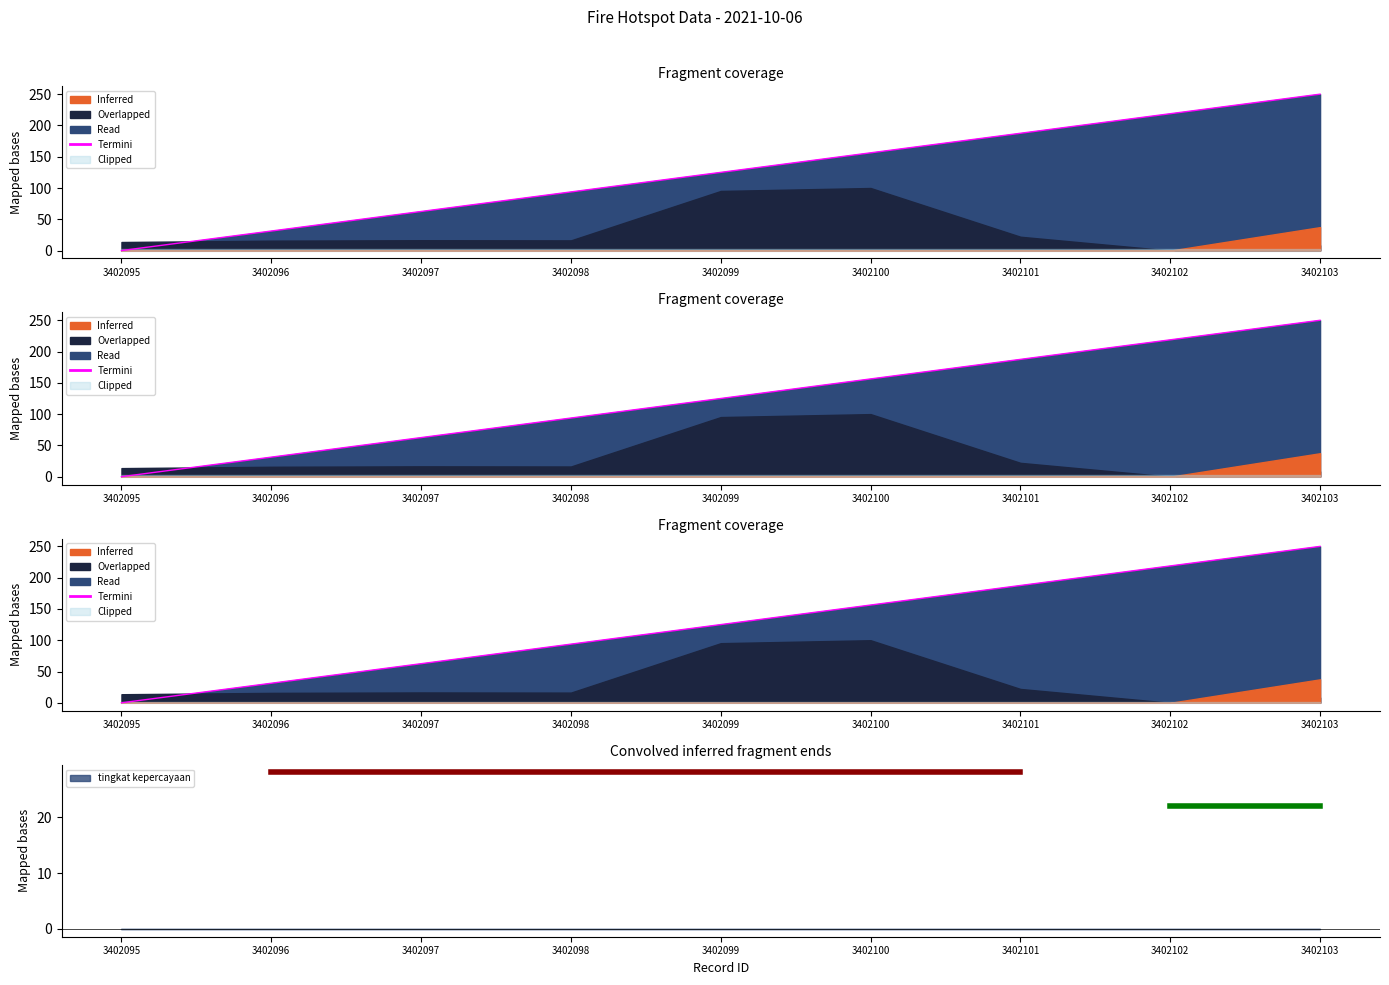

The chart shows a value of 349.9 at 3402102. True or false?

False